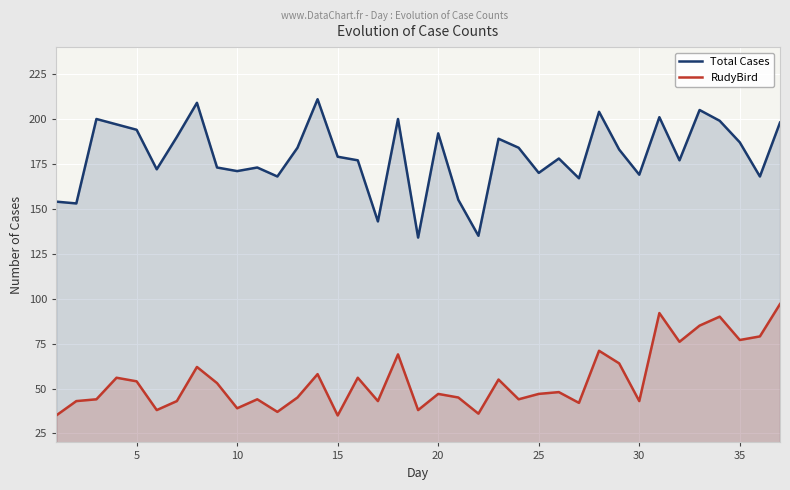

What is the maximum value for Total Cases?

211